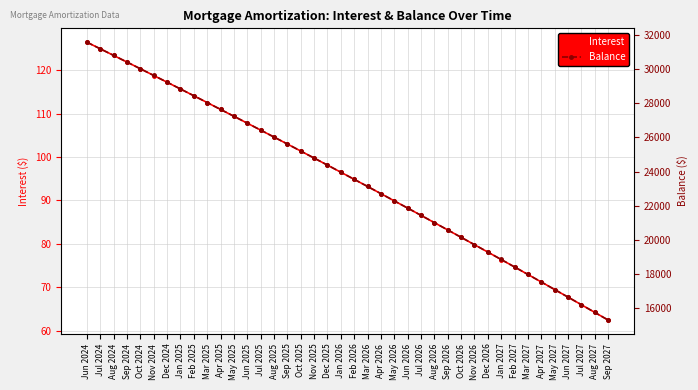

Reading left to right, what are all the values shown in this chart?

Interest: Jun 2024=126.4	Jul 2024=124.9	Aug 2024=123.4	Sep 2024=121.9	Oct 2024=120.3	Nov 2024=118.8	Dec 2024=117.2	Jan 2025=115.7	Feb 2025=114.1	Mar 2025=112.5	Apr 2025=111.0	May 2025=109.4	Jun 2025=107.8	Jul 2025=106.2	Aug 2025=104.6	Sep 2025=103.0	Oct 2025=101.4	Nov 2025=99.7	Dec 2025=98.1	Jan 2026=96.5	Feb 2026=94.8	Mar 2026=93.2	Apr 2026=91.5	May 2026=89.9	Jun 2026=88.2	Jul 2026=86.5	Aug 2026=84.9	Sep 2026=83.2	Oct 2026=81.5	Nov 2026=79.8	Dec 2026=78.1	Jan 2027=76.4	Feb 2027=74.7	Mar 2027=72.9	Apr 2027=71.2	May 2027=69.5	Jun 2027=67.7	Jul 2027=66.0	Aug 2027=64.2	Sep 2027=62.4
Balance: Jun 2024=31558.0	Jul 2024=31172.0	Aug 2024=30785.0	Sep 2024=30396.0	Oct 2024=30006.0	Nov 2024=29614.0	Dec 2024=29220.0	Jan 2025=28825.0	Feb 2025=28428.0	Mar 2025=28030.0	Apr 2025=27630.0	May 2025=27229.0	Jun 2025=26826.0	Jul 2025=26421.0	Aug 2025=26015.0	Sep 2025=25607.0	Oct 2025=25198.0	Nov 2025=24787.0	Dec 2025=24374.0	Jan 2026=23960.0	Feb 2026=23544.0	Mar 2026=23126.0	Apr 2026=22707.0	May 2026=22286.0	Jun 2026=21863.0	Jul 2026=21439.0	Aug 2026=21013.0	Sep 2026=20585.0	Oct 2026=20156.0	Nov 2026=19725.0	Dec 2026=19292.0	Jan 2027=18858.0	Feb 2027=18422.0	Mar 2027=17984.0	Apr 2027=17544.0	May 2027=17103.0	Jun 2027=16660.0	Jul 2027=16215.0	Aug 2027=15768.0	Sep 2027=15320.0